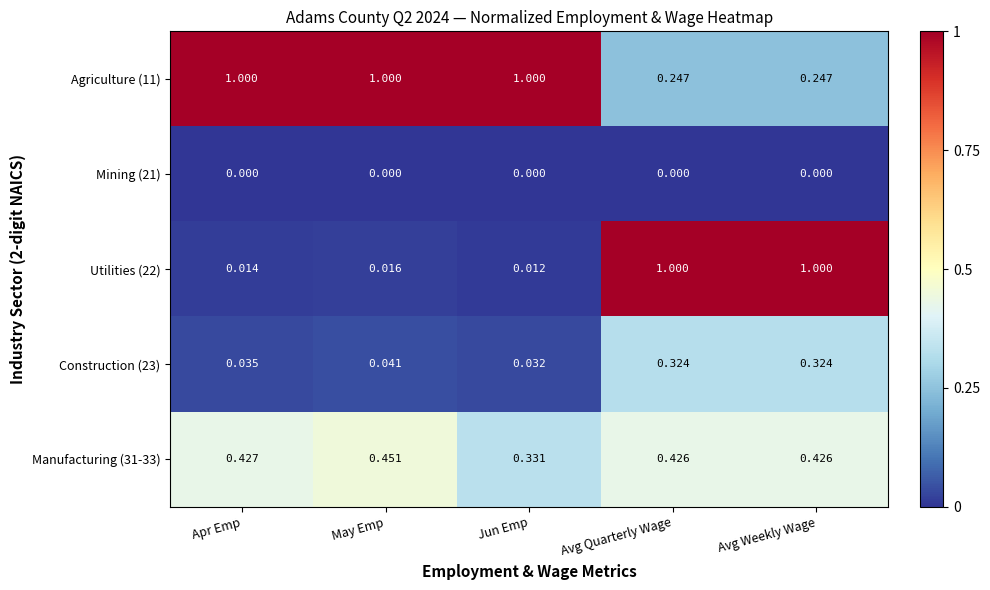

Is the value of Construction (23) at Jun Emp greater than the value of Manufacturing (31-33) at Apr Emp?

No